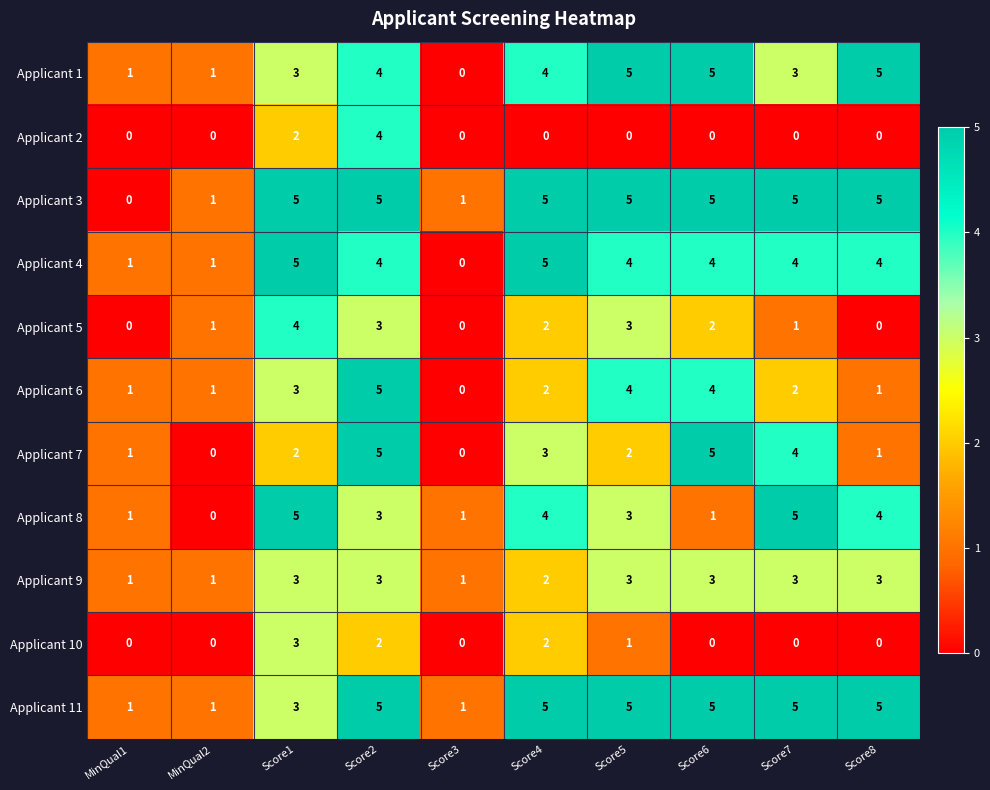

Between Score2 and Score4, which series saw the biggest shift?

Applicant 2